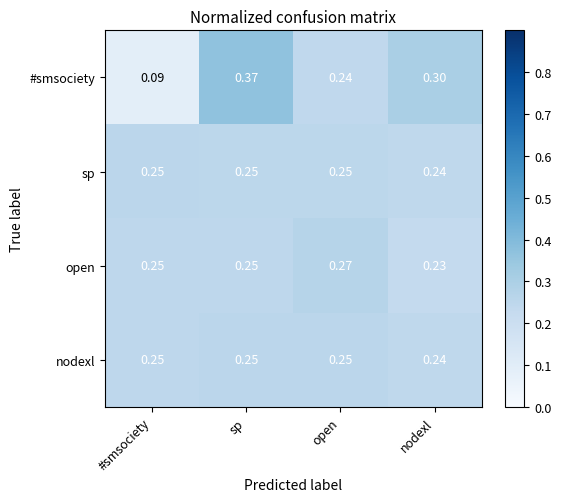

Where is sp nearest to the value 0?

nodexl